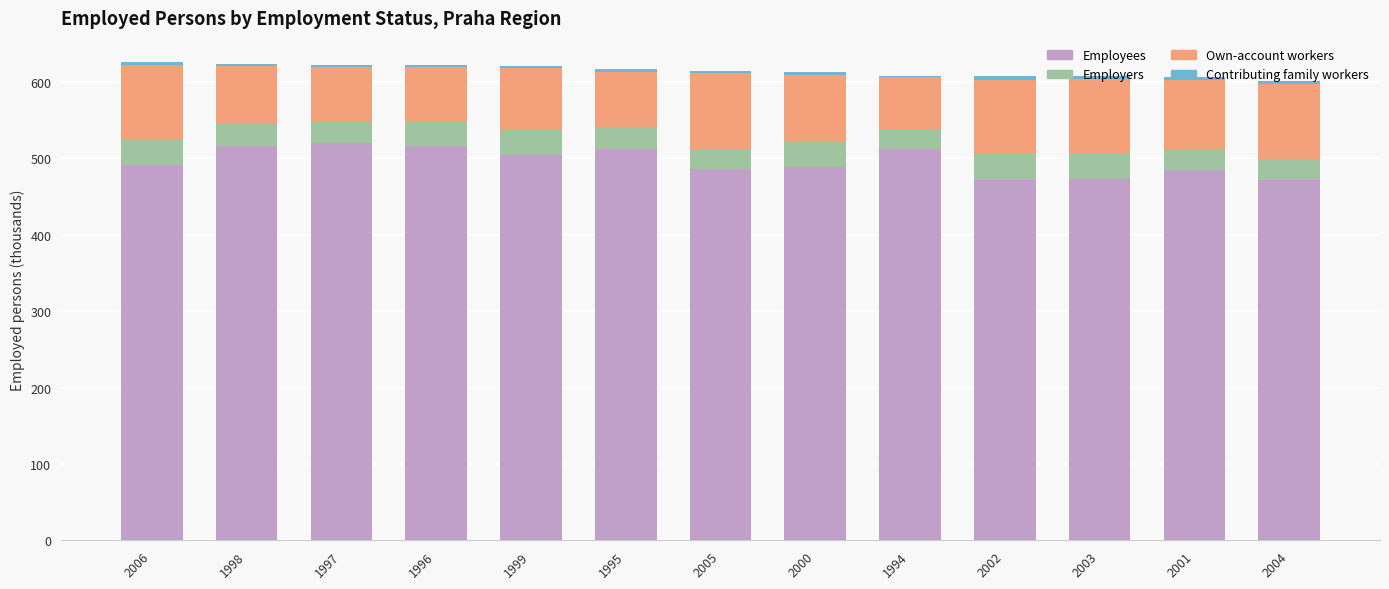

Is it true that Employees equals 486.7 at 2005?

True